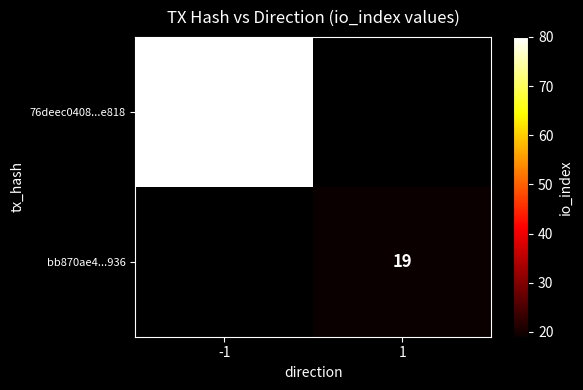

What is the greatest value displayed?

80.0